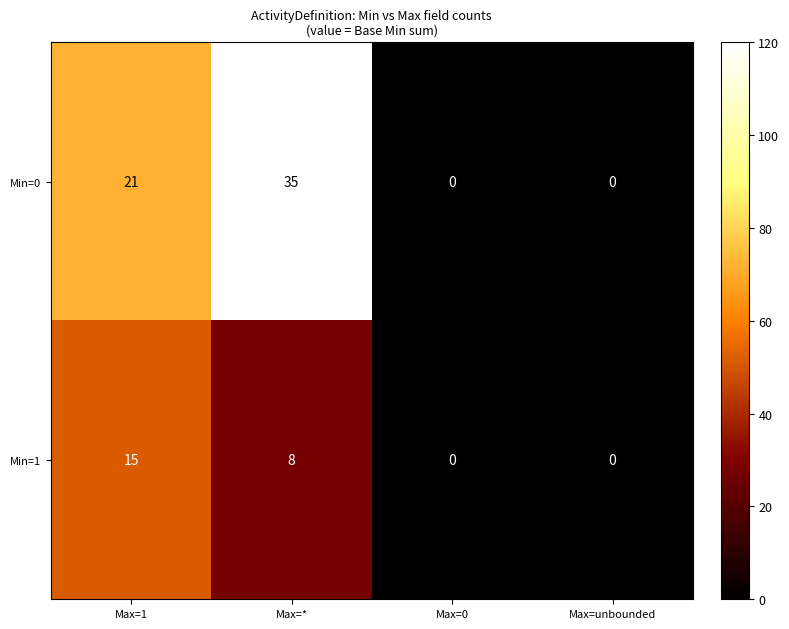

What is the difference between the second highest and second lowest values in the Min=0 series?

21